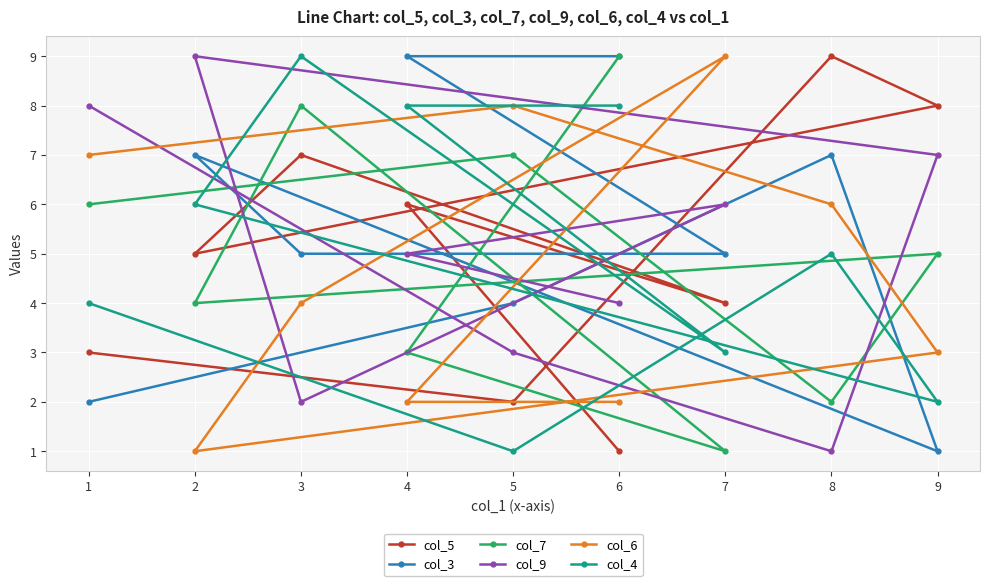

Between 1 and 8, which is larger?

8